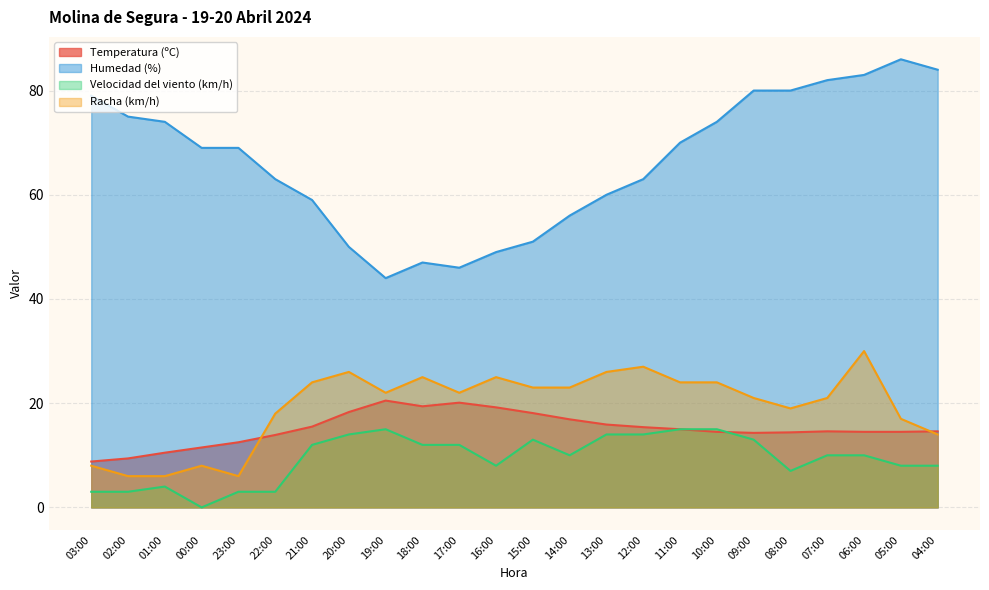

Does the chart display data point markers on the line(s)?

No